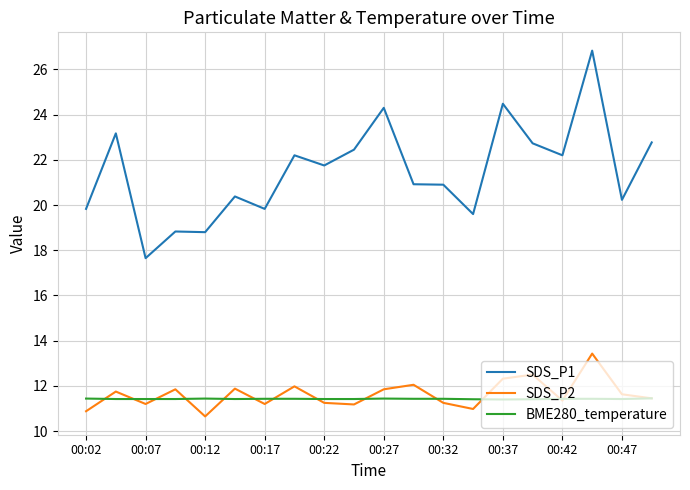

What is the maximum value shown in the chart?

26.8